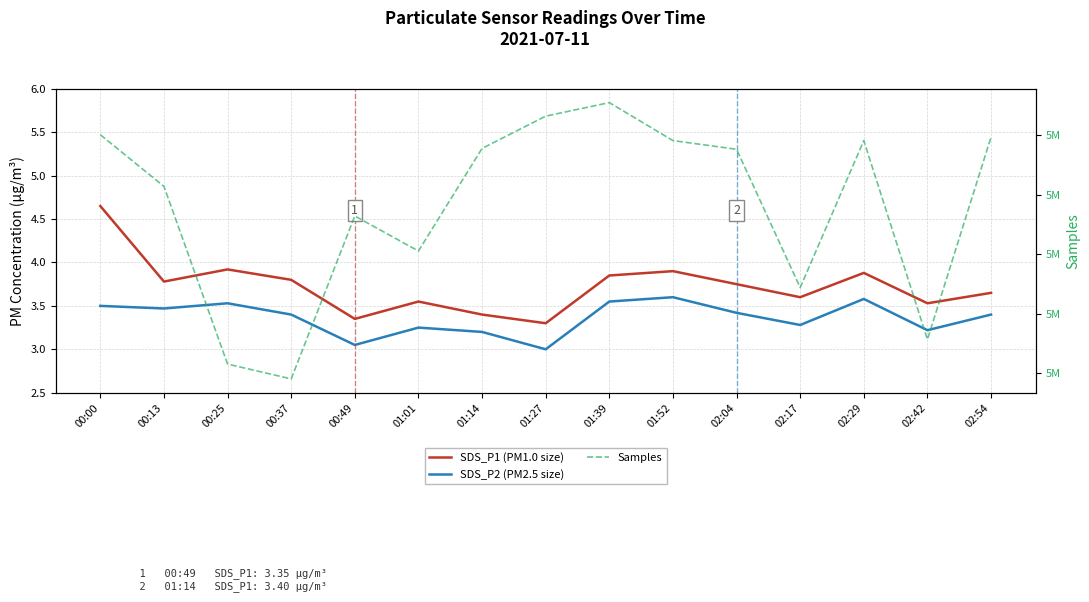

Where is the first local minimum for SDS_P2 (PM2.5 size)?

00:13